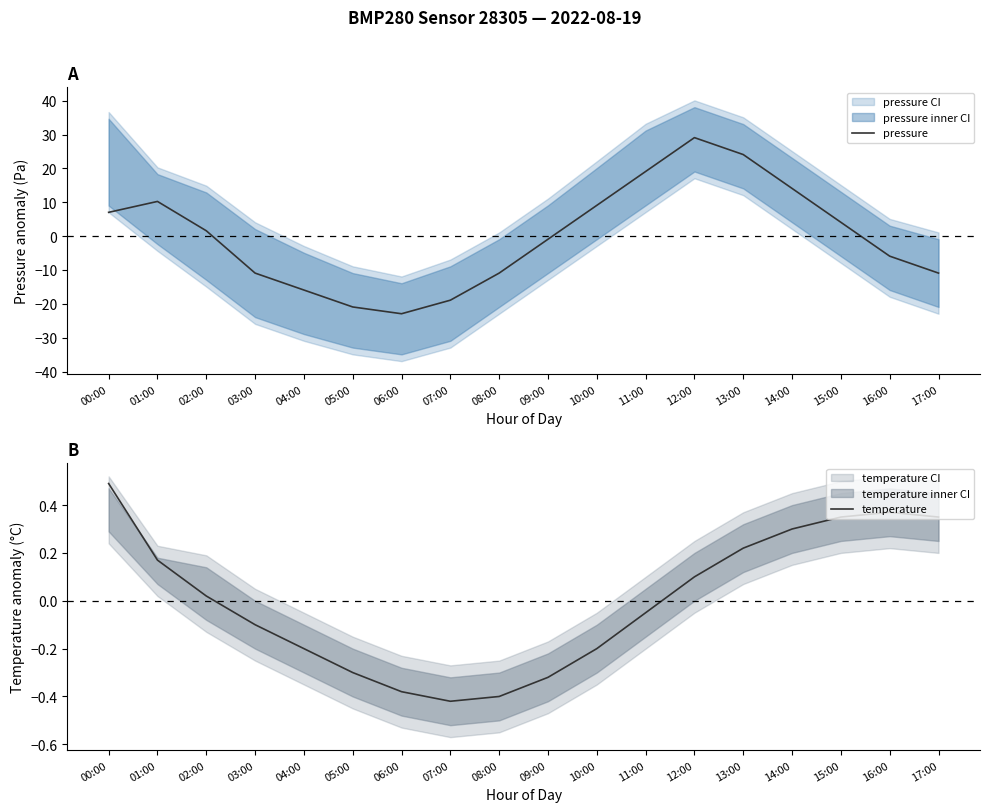

How many lines are shown in the chart?

2